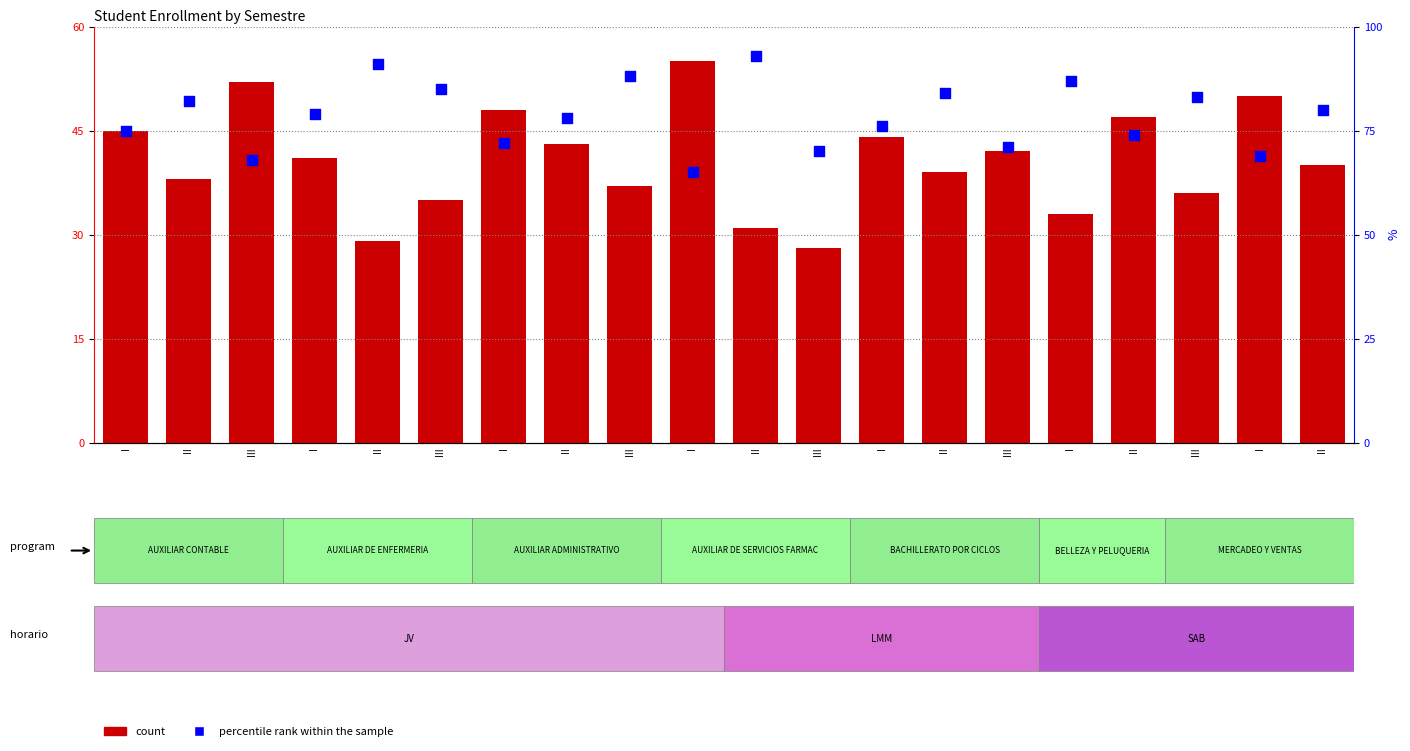

Which series has the widest spread of Y values?

percentile rank within the sample